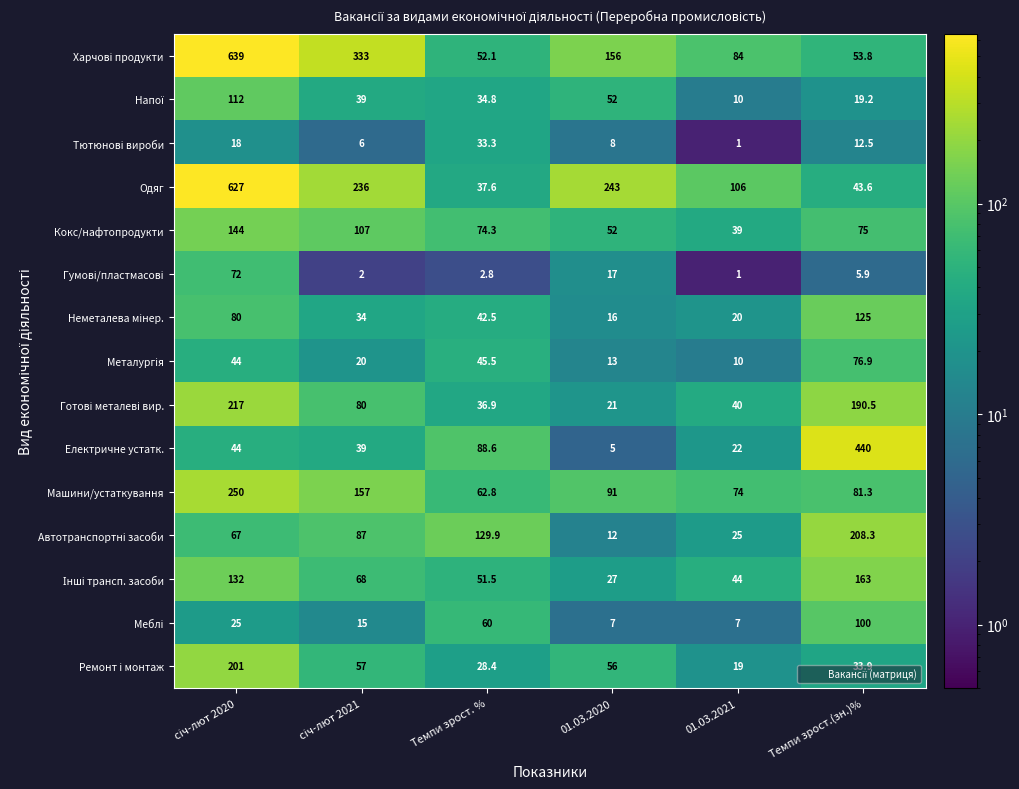

What is the spread (max minus min) of values at Темпи зрост. %?

127.1